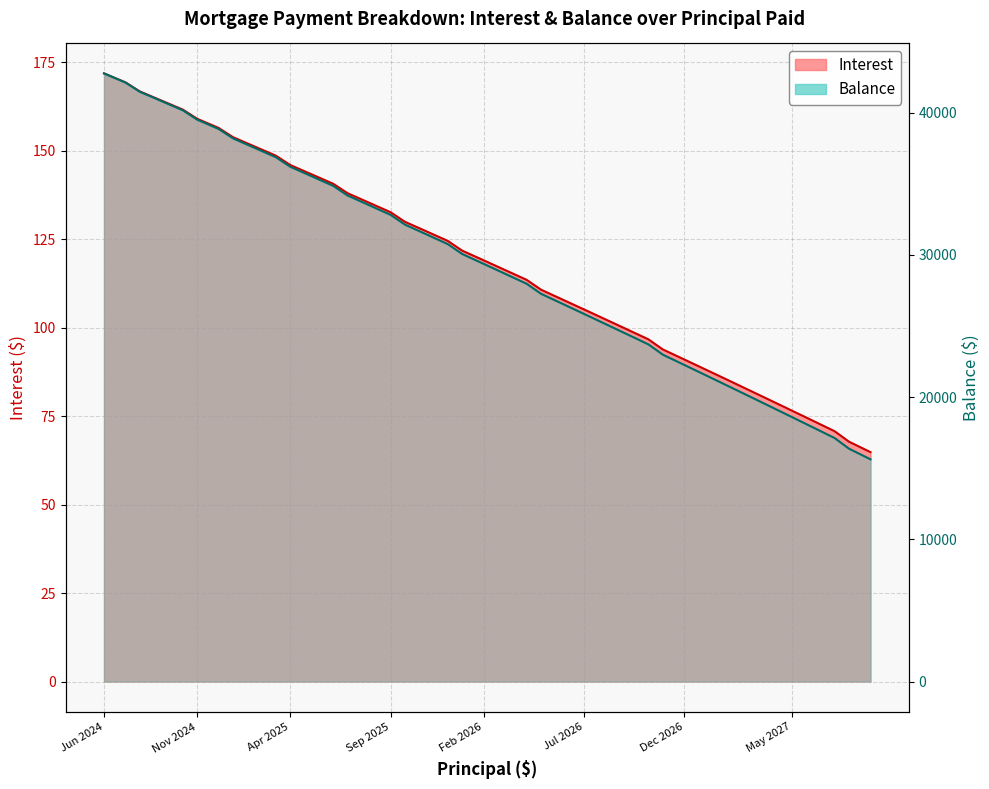

True or false: Balance has more than 2 interior local peaks.

False